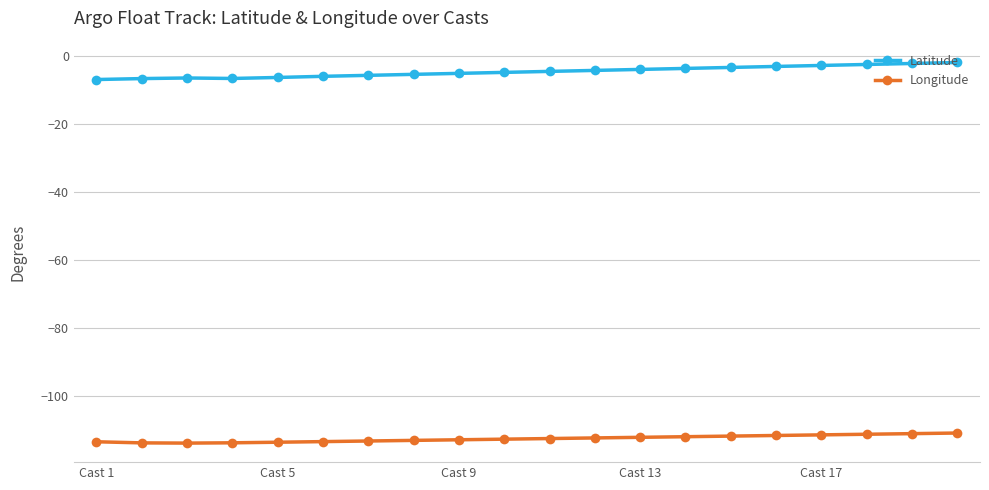

Rank the series by their maximum value, from highest to lowest.

Latitude, Longitude